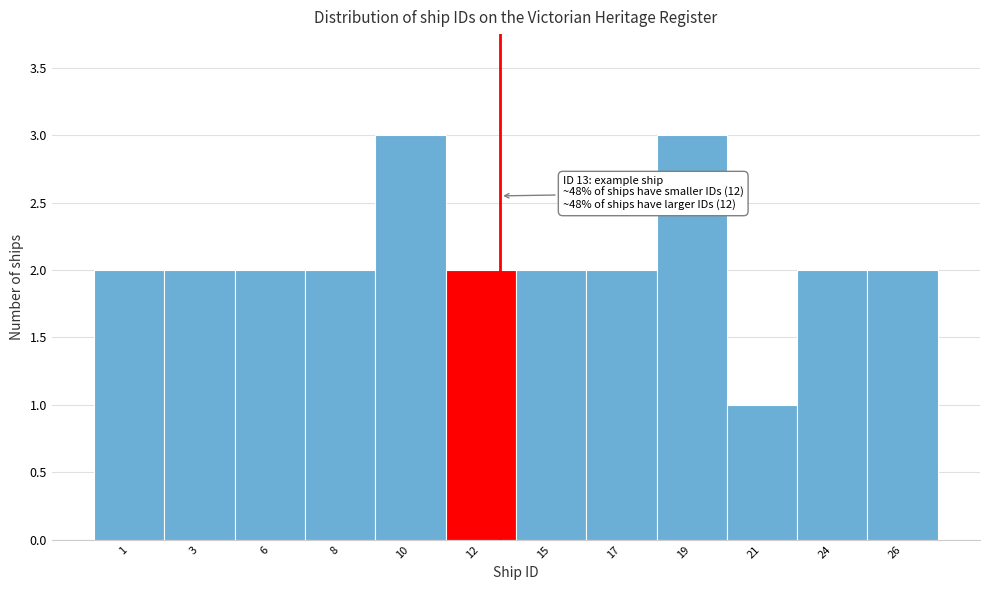

Reading left to right, extract all data points from this chart.

1=2	3=2	6=2	8=2	10=3	12=2	15=2	17=2	19=3	21=1	24=2	26=2